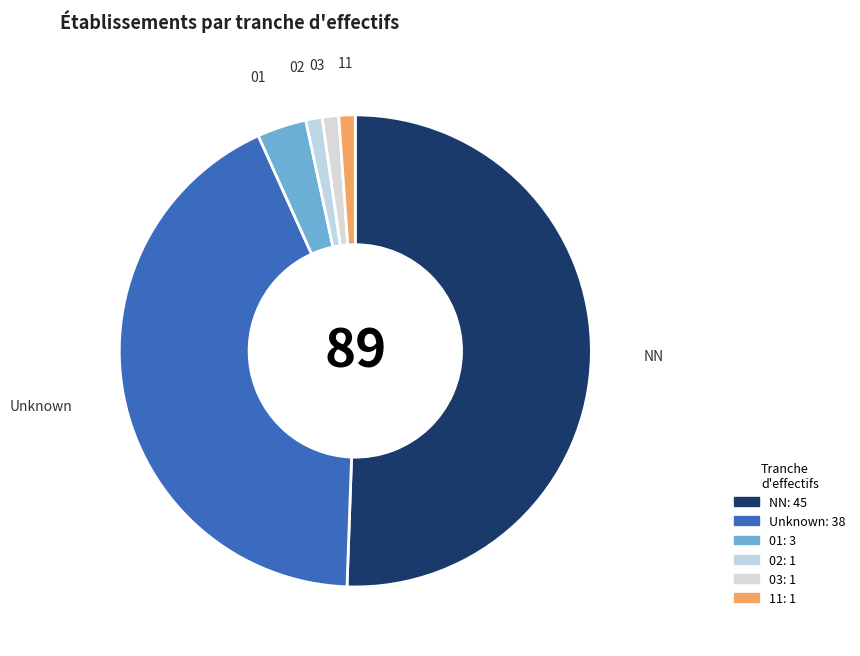

Which category has the smallest portion of the pie?

02